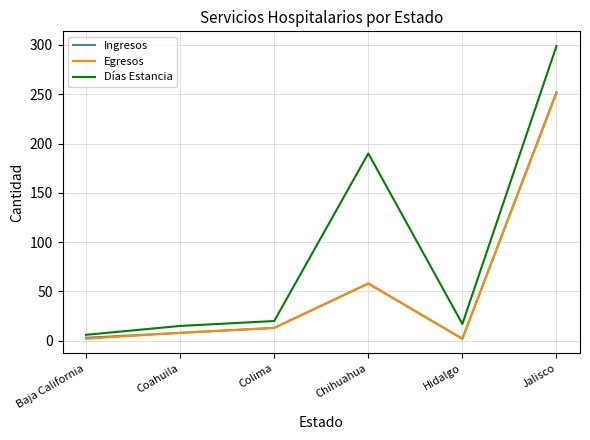

How many interior local peaks does the Ingresos series have?

1